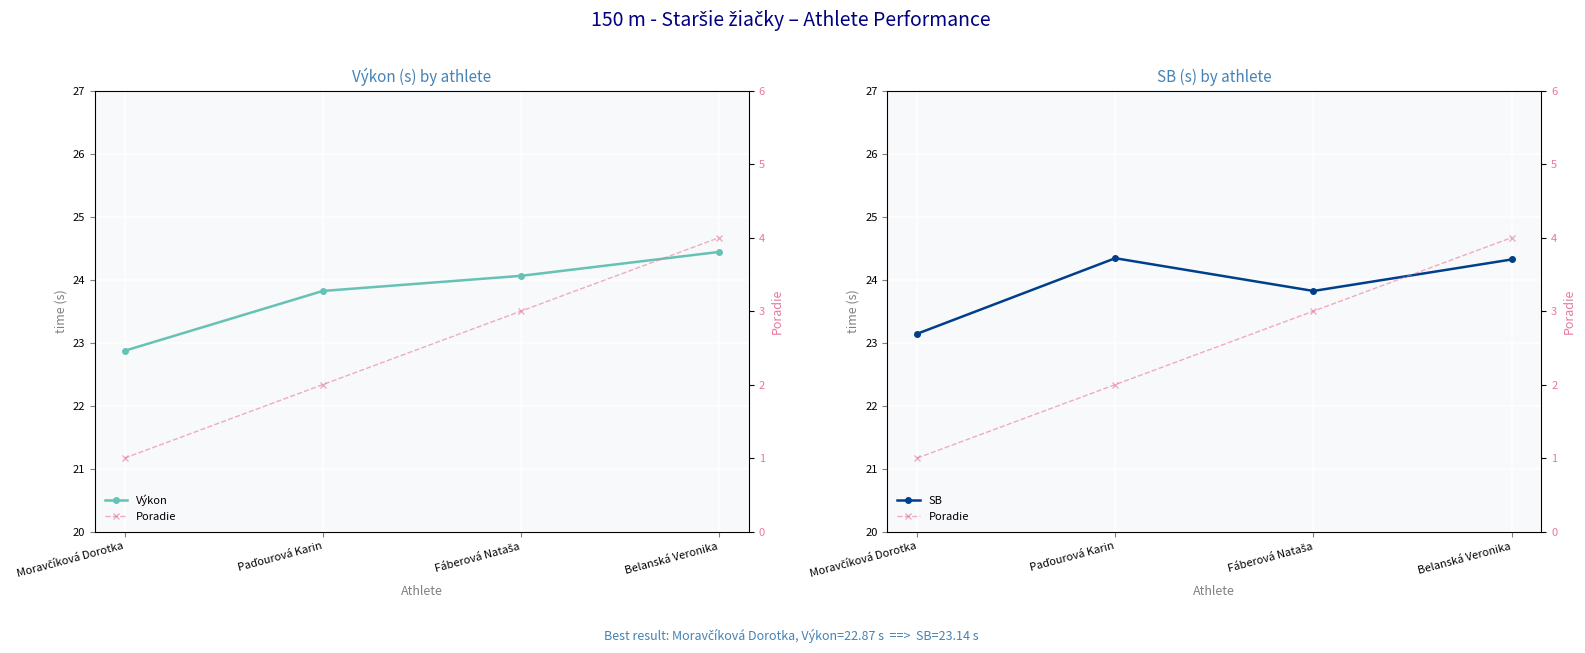

How many values in the SB series are below 24?

2